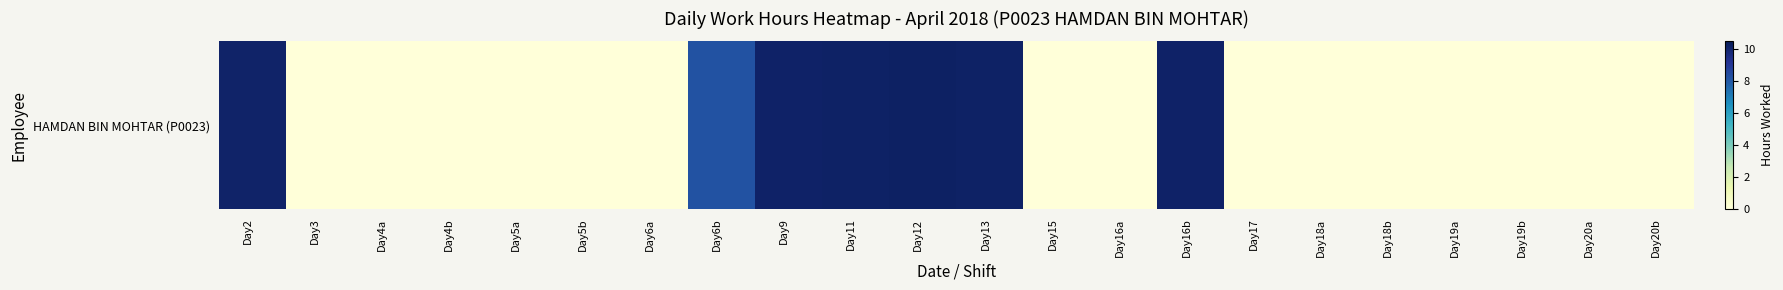

Which has a higher value, Day4b or Day19a?

Day4b